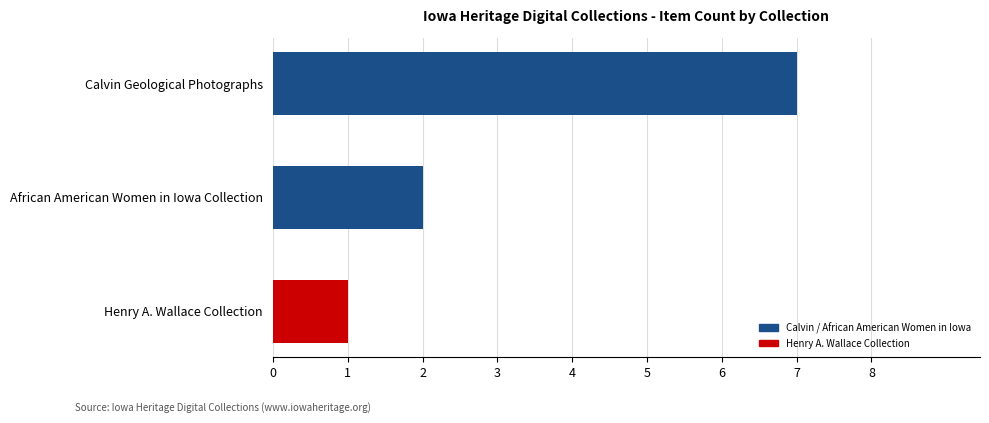

What is the sum of all values?

10